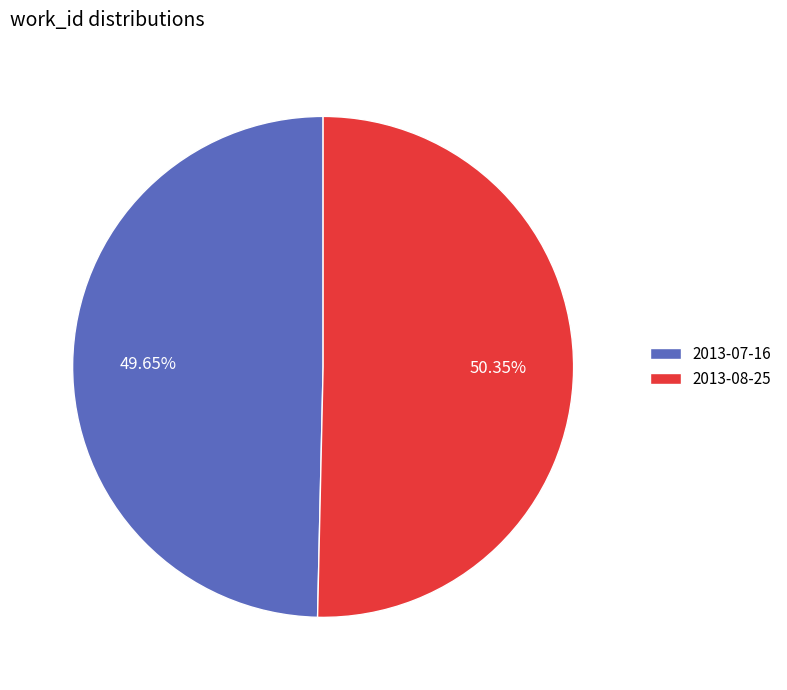

To the nearest percent, what is the difference between the largest and smallest slice percentages?

1%